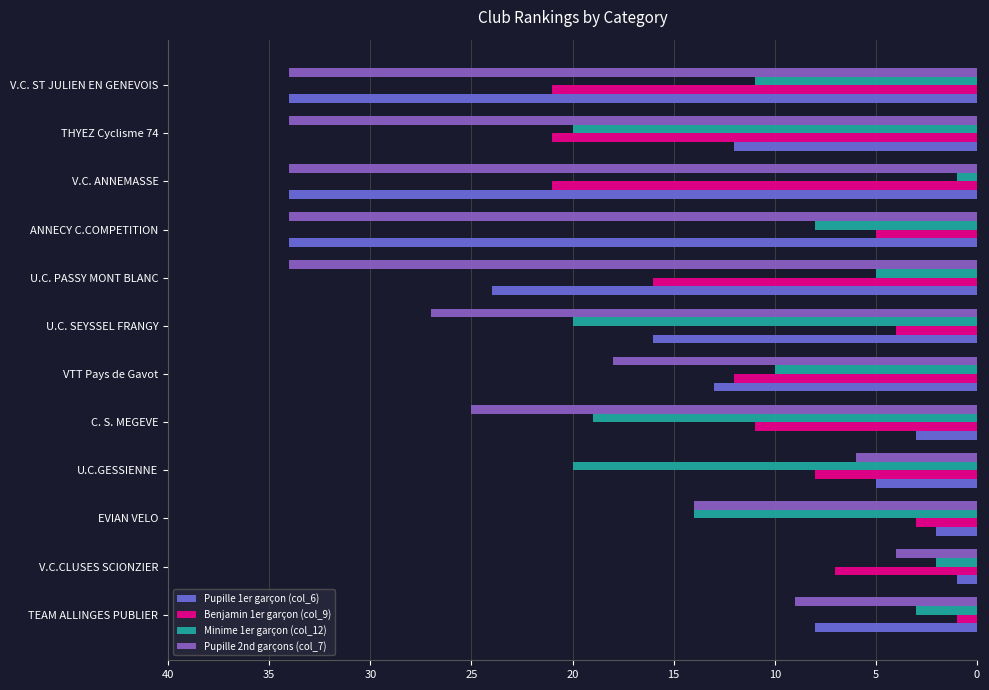

Which series has the largest total across all categories?

Pupille 2nd garçons (col_7)